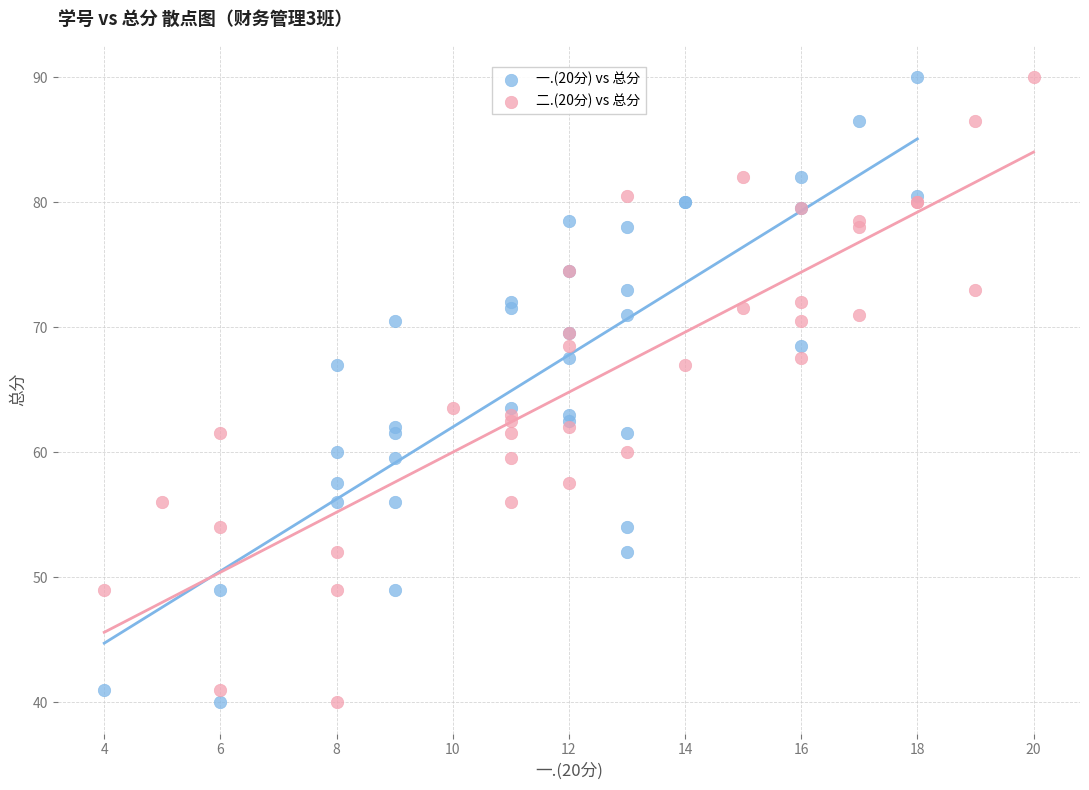

What are all the series names shown in the legend?

一.(20分) vs 总分, 二.(20分) vs 总分